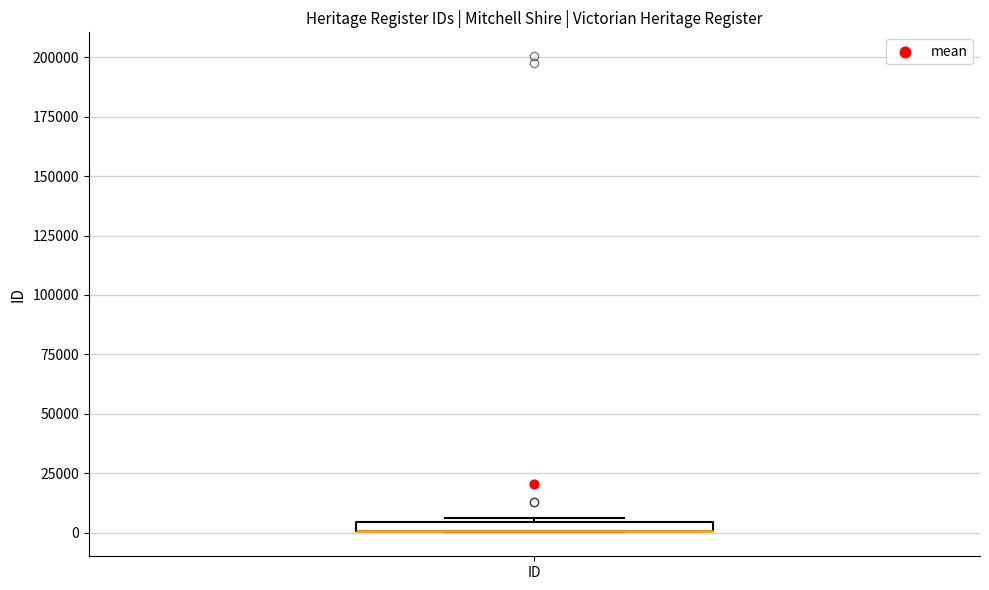

Where is the upper edge of the box for ID on the y-axis? The values are not printed on the chart, so give them approximately, as read against the axis.

5000